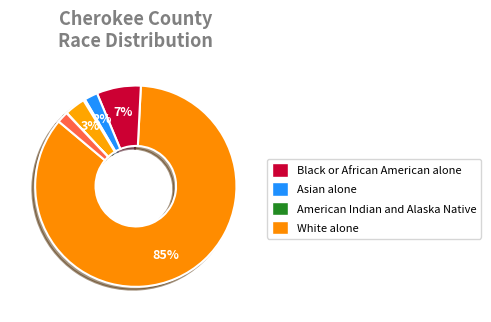

Does any single category account for the majority?

Yes